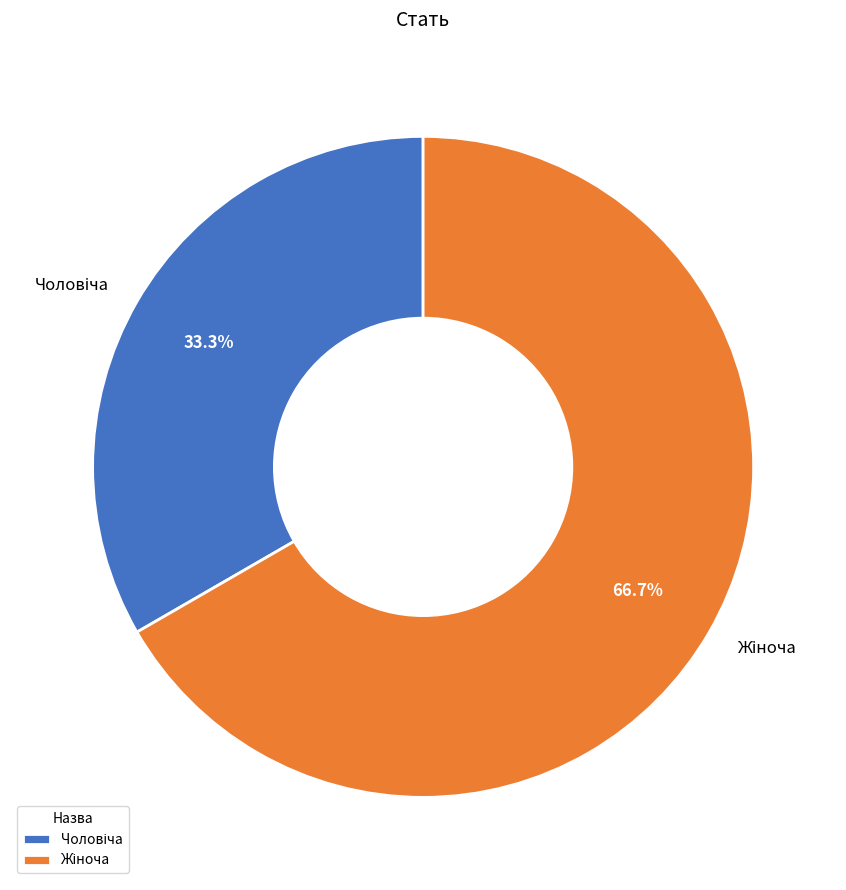

Does any single category account for the majority?

Yes